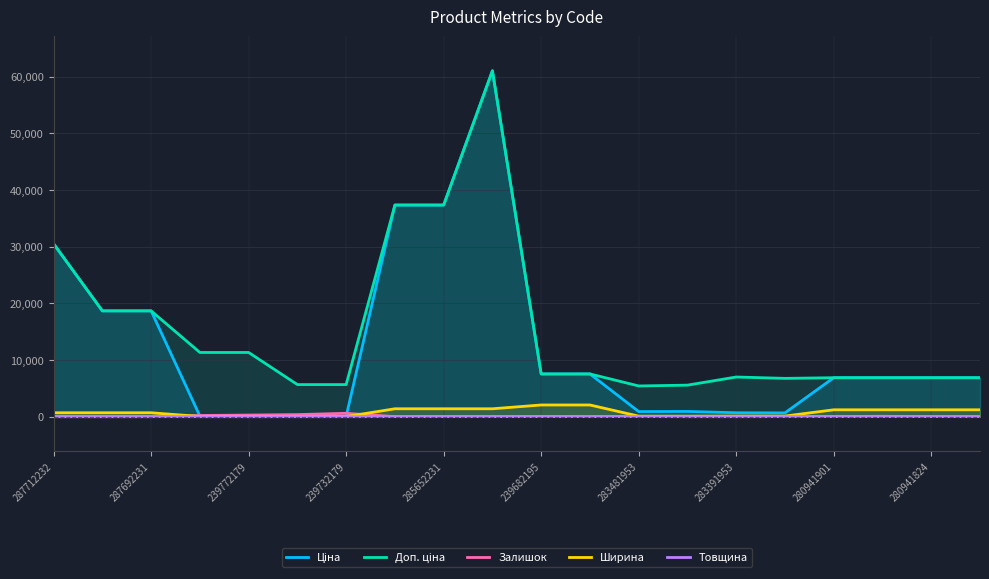

Does the chart have visible grid lines?

Yes